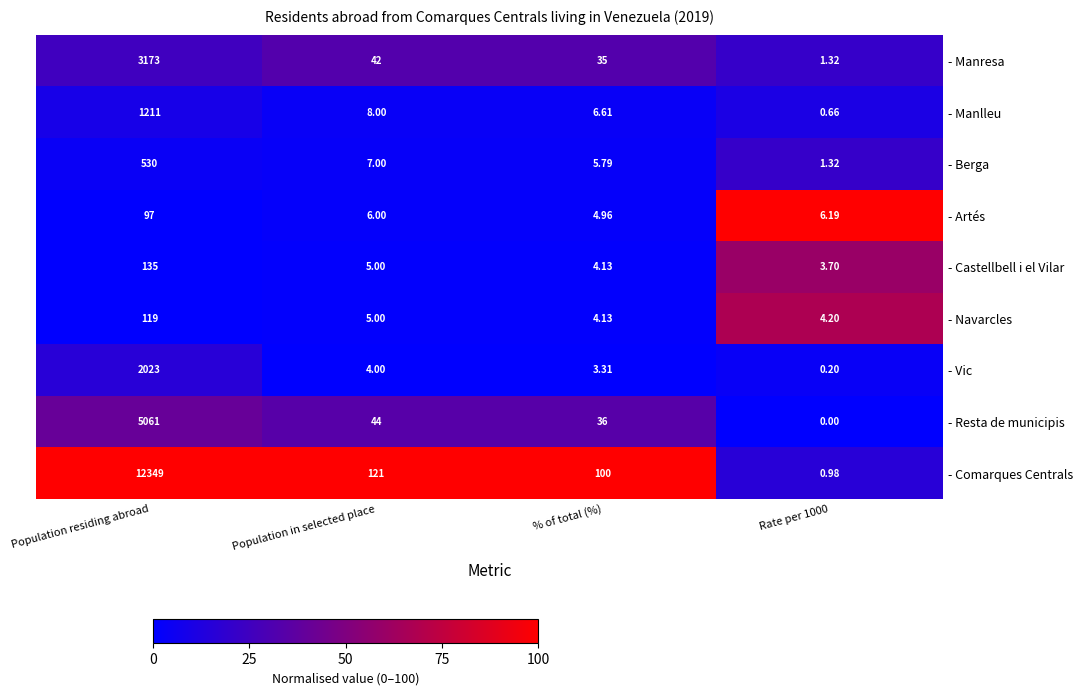

Is the value of - Artés at Population in selected place greater than the value of - Castellbell i el Vilar at Rate per 1000?

Yes